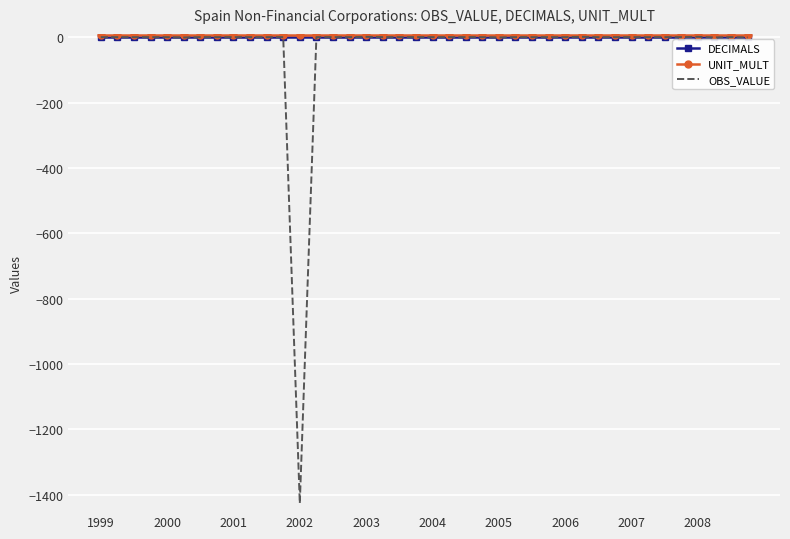

Which series has the widest spread of values?

OBS_VALUE